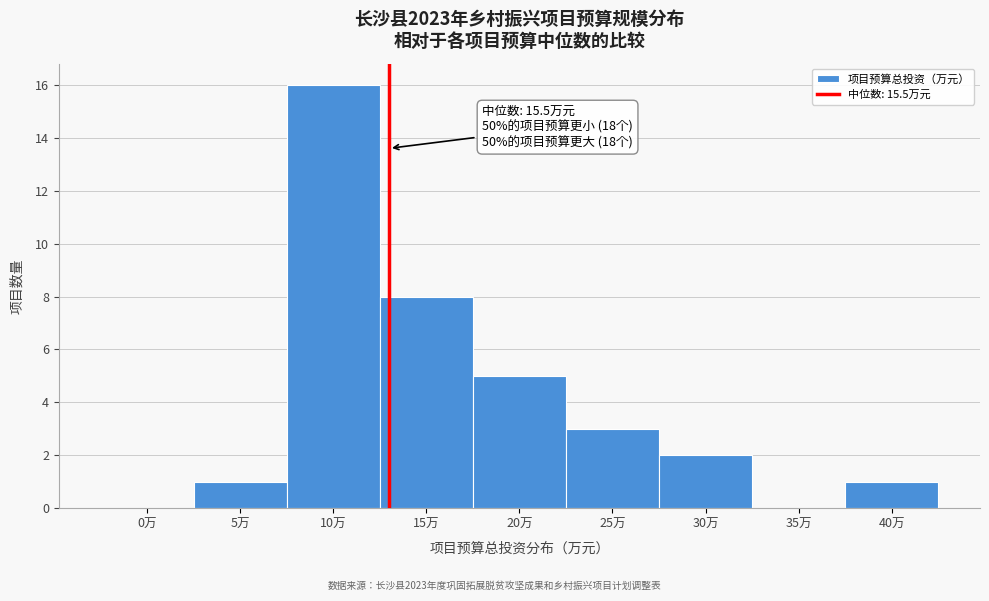

What is the change in value from 0万 to 10万?

+16